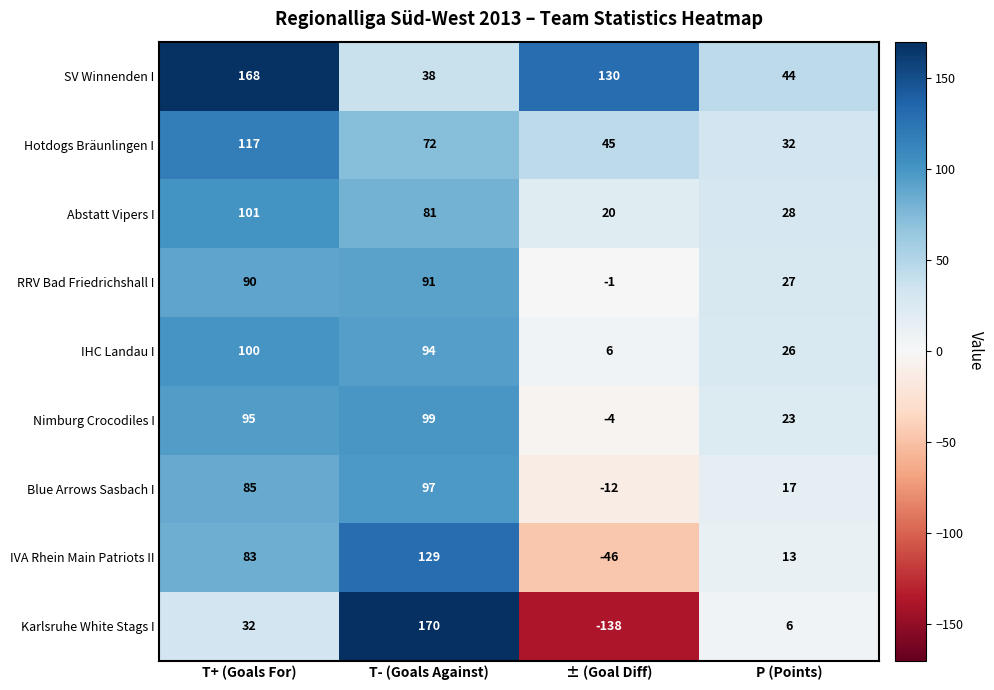

Count the number of data series in this chart.

9